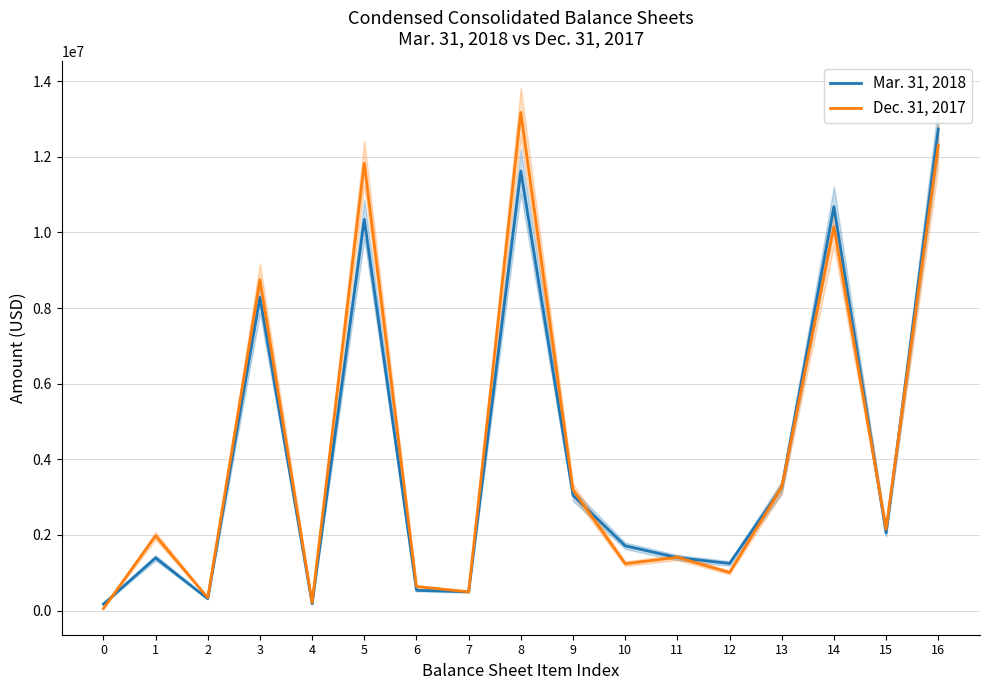

Which has a higher value, 9 or 15?

9